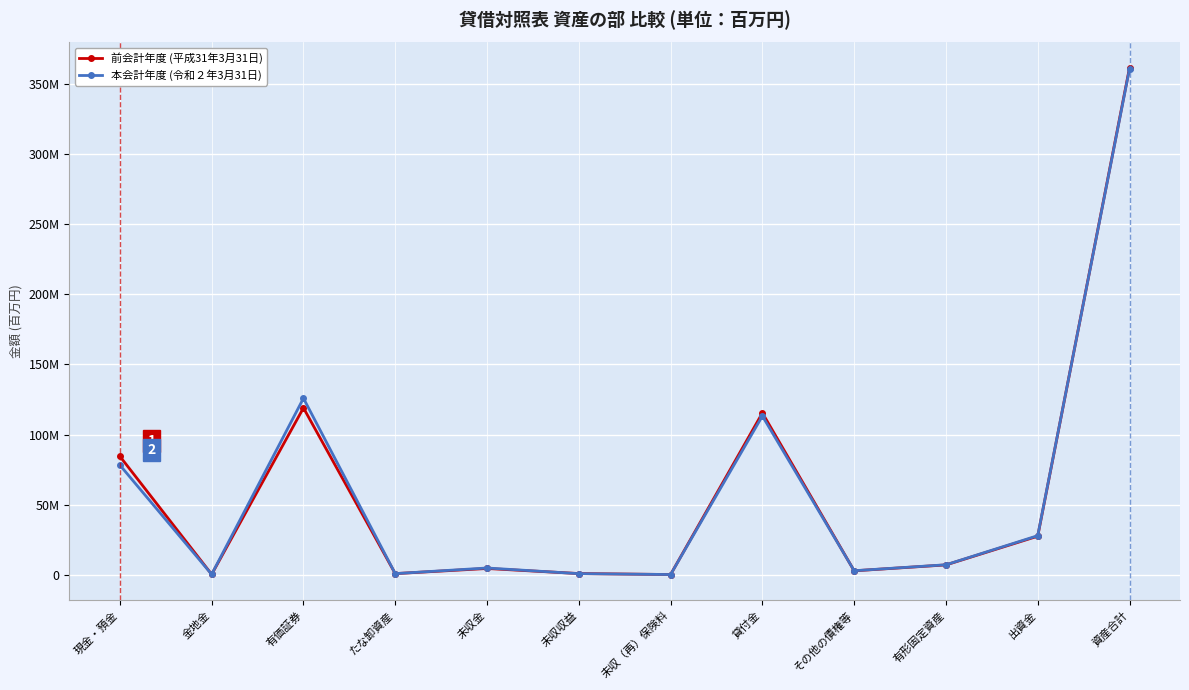

At which label does 前会計年度 (平成31年3月31日) first exceed 6895317?

現金・預金